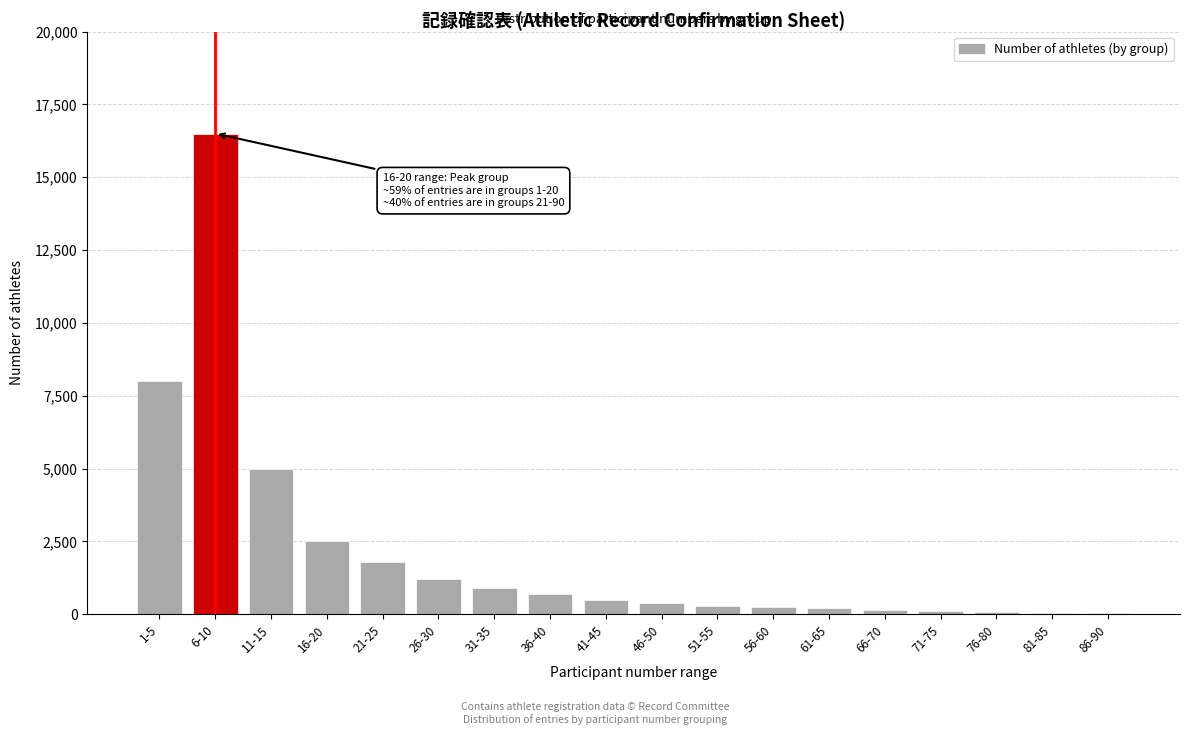

Is it true that the value at 16-20 is 2500?

True